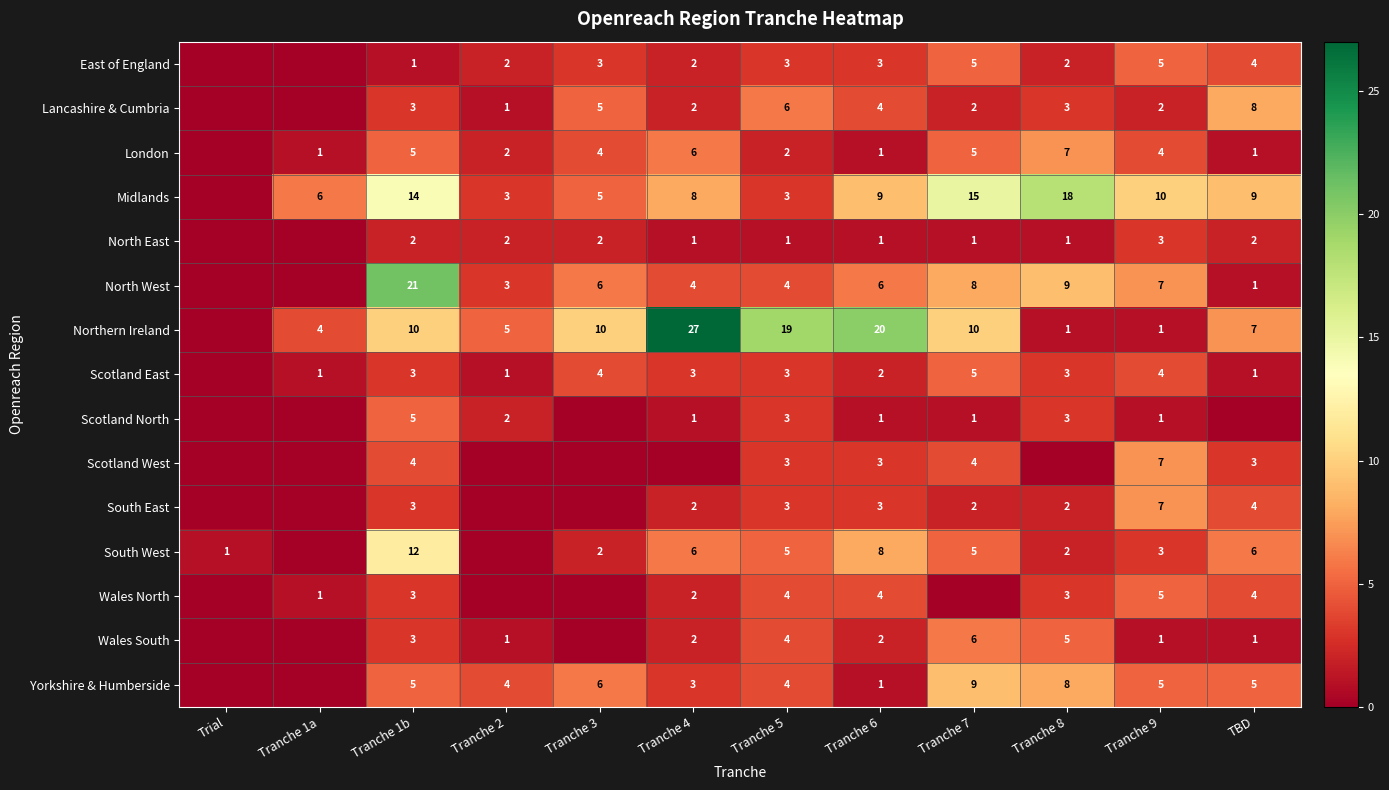

Which category has the lowest value across all series?

Trial